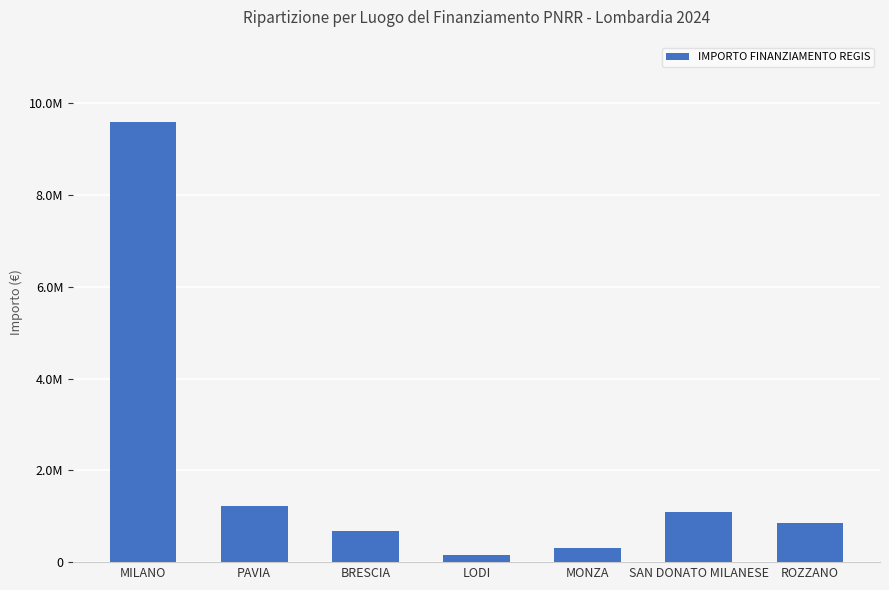

Does the chart contain any negative values?

No